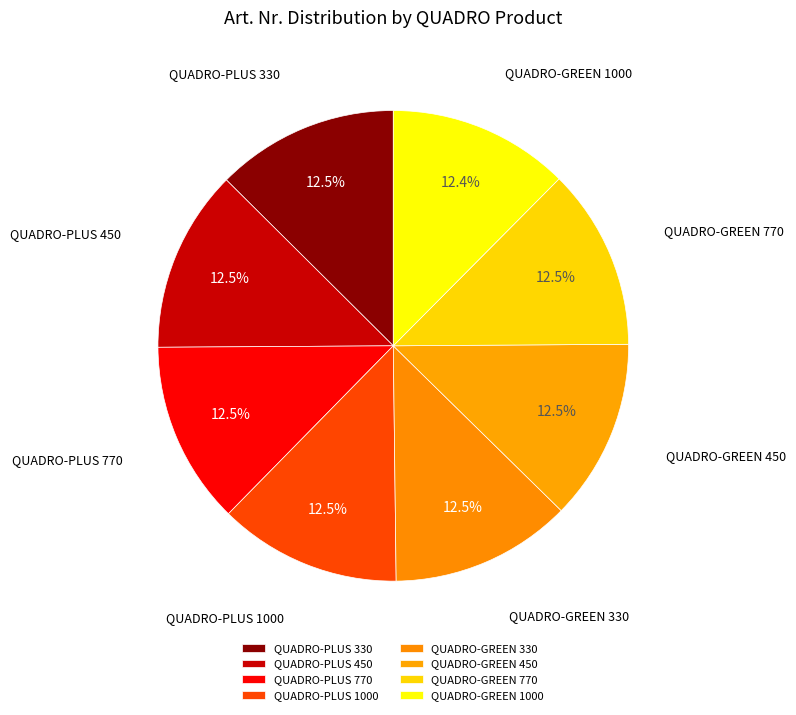

Does QUADRO-PLUS 450 account for over 50% of the chart?

No